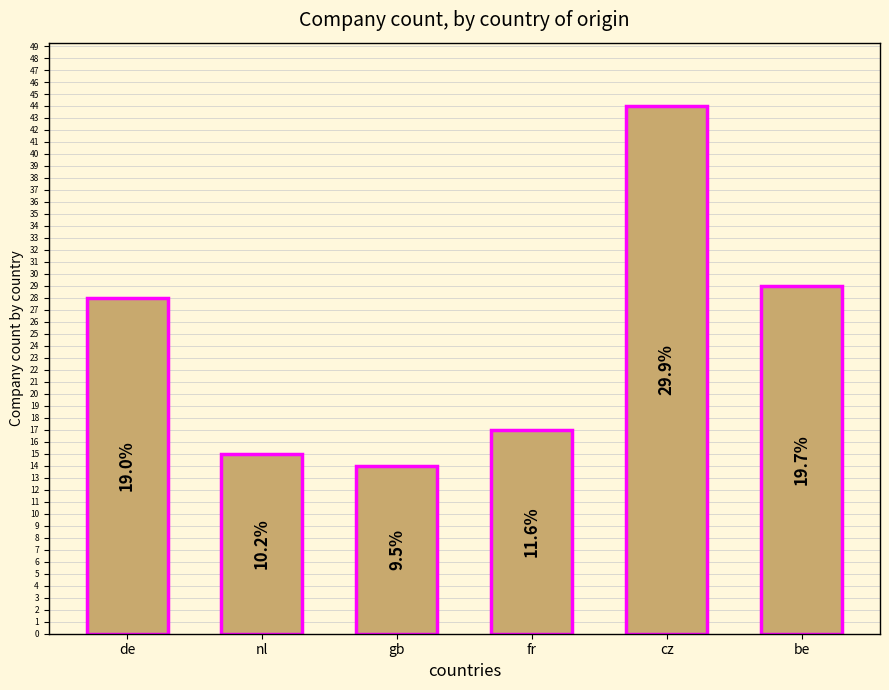

Reading left to right, transcribe all the data shown in this chart.

28	15	14	17	44	29